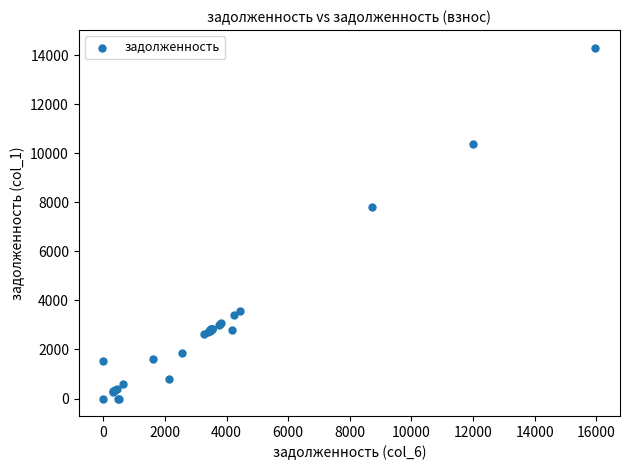

What Y value in the scatter plot is closest to 7152?

7814.9